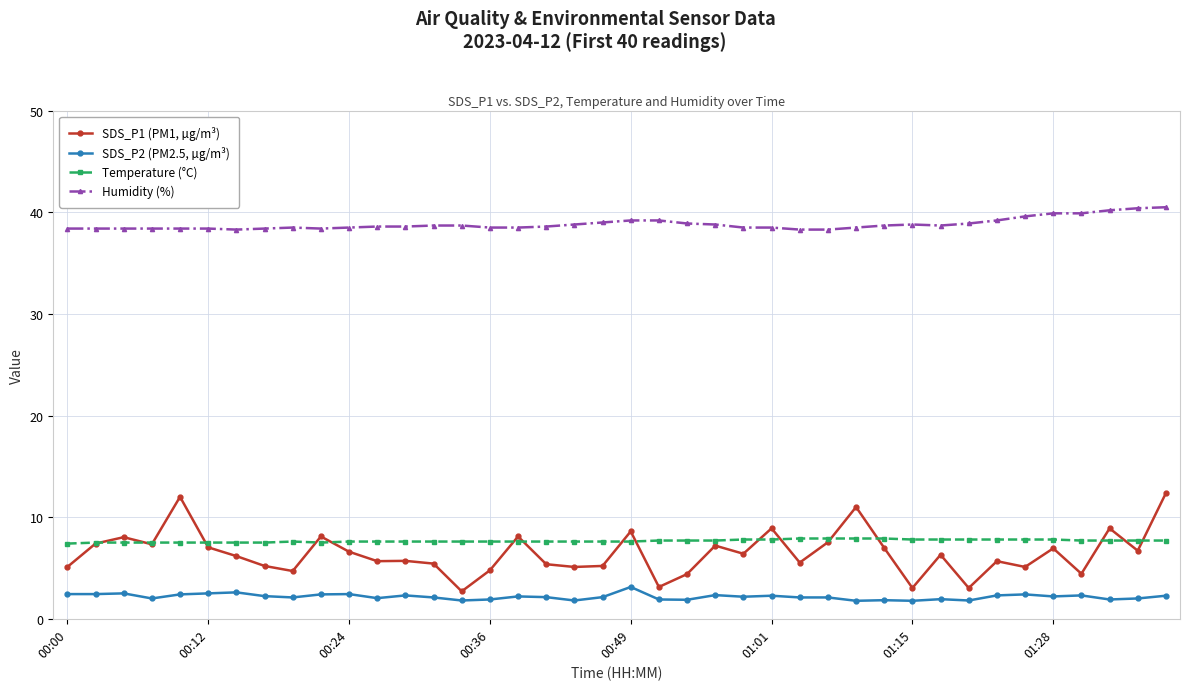

Which series has the largest total across all categories?

Humidity (%)